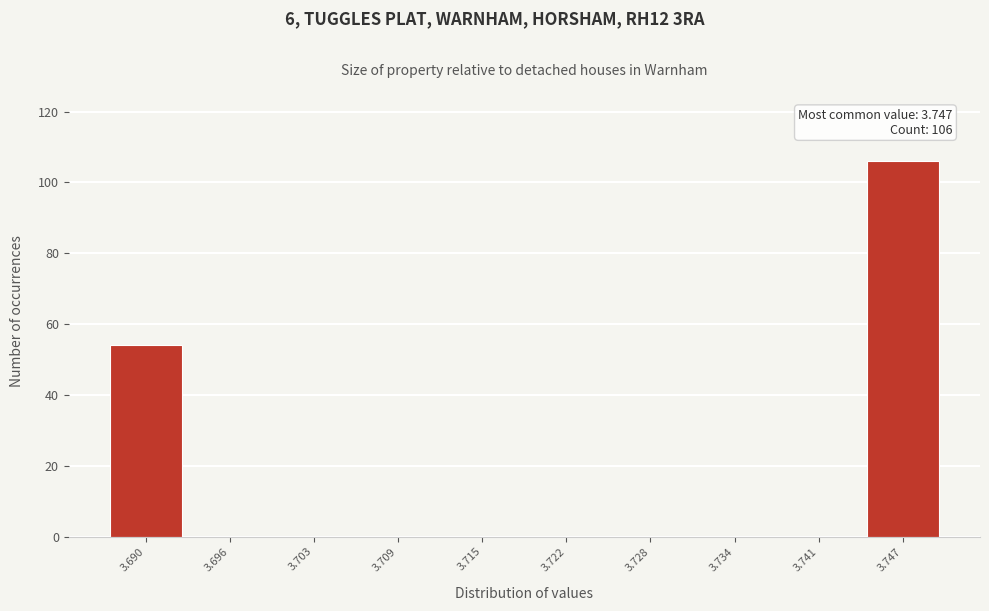

Over which range of the x-axis is the bar tallest?

3.744 to 3.750